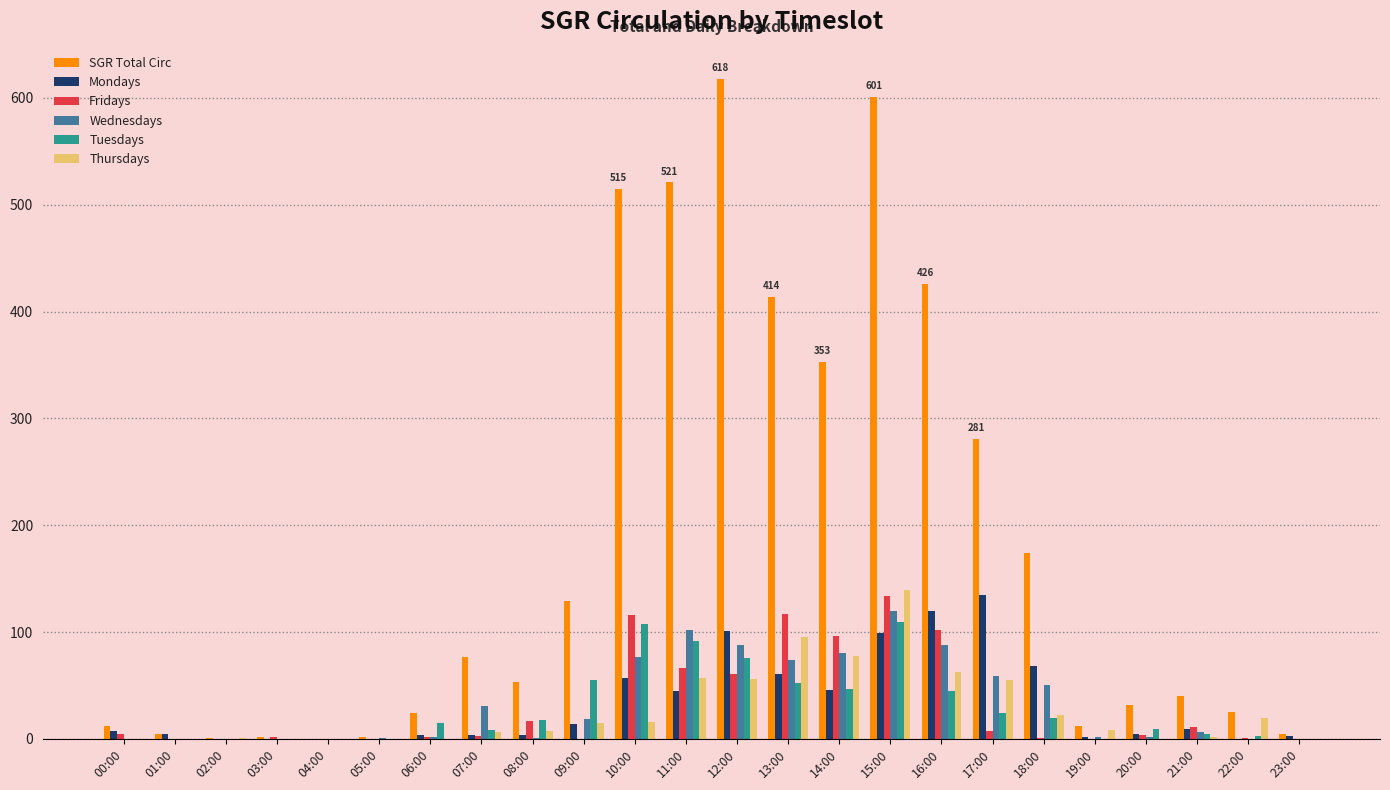

What is the highest value of the Tuesdays series?

109